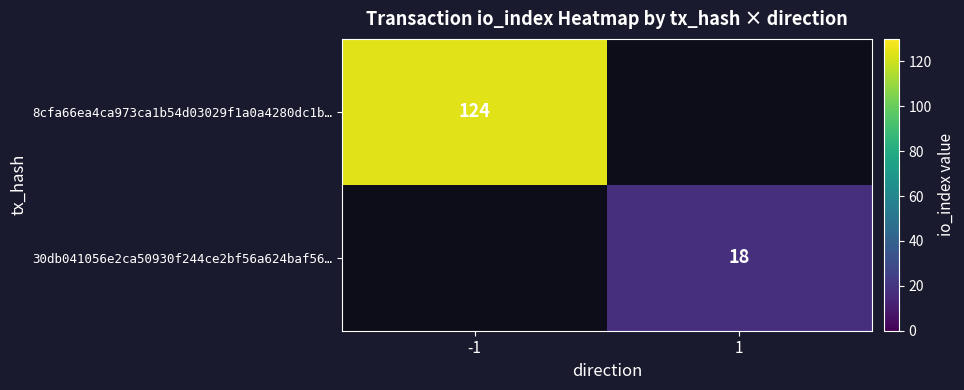

What is the smallest value displayed?

18.0